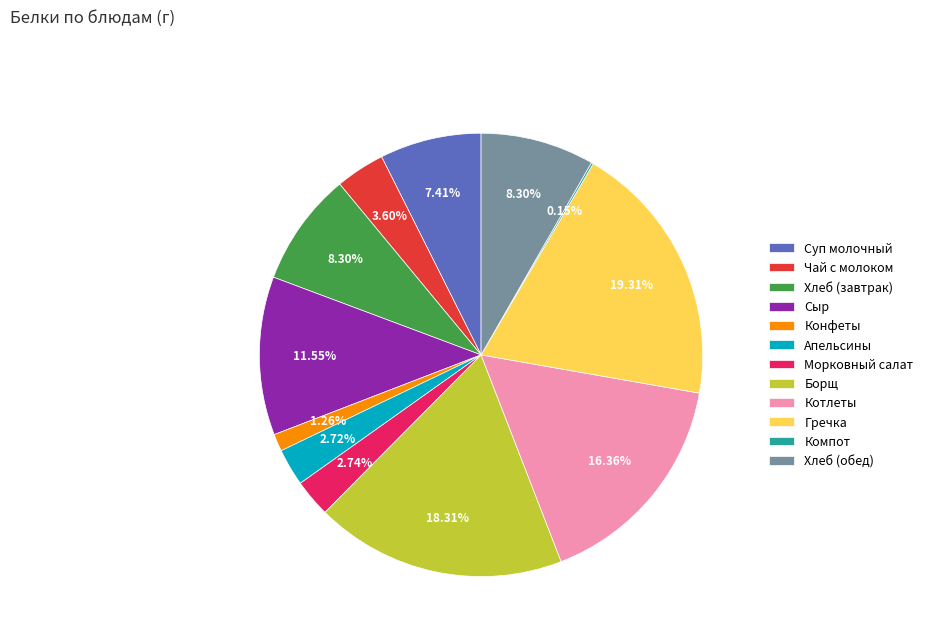

How much of the chart is everything except Гречка?

80.7%